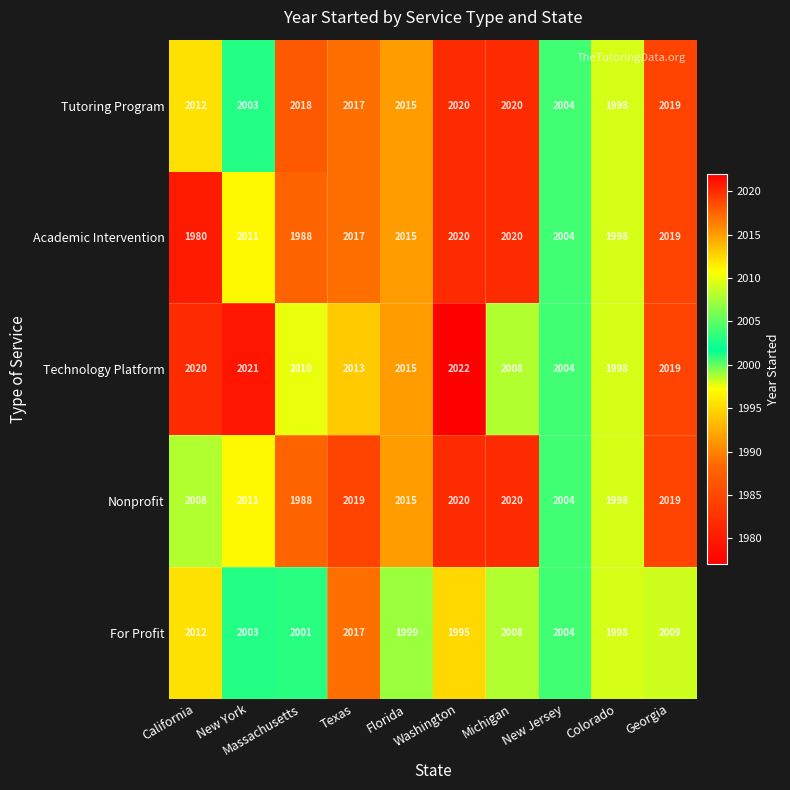

Which series has the largest range (max minus min)?

Academic Intervention